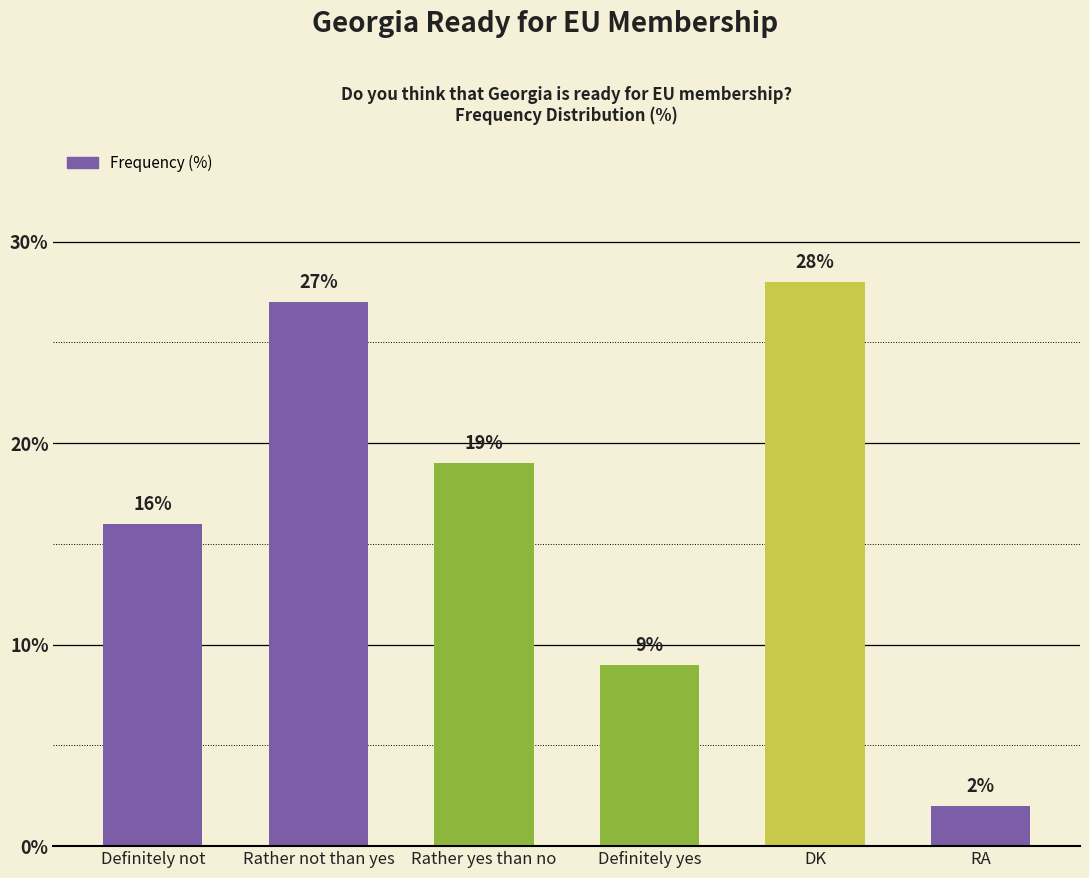

Reading left to right, list all the values displayed in this chart.

Definitely not=16	Rather not than yes=27	Rather yes than no=19	Definitely yes=9	DK=28	RA=2